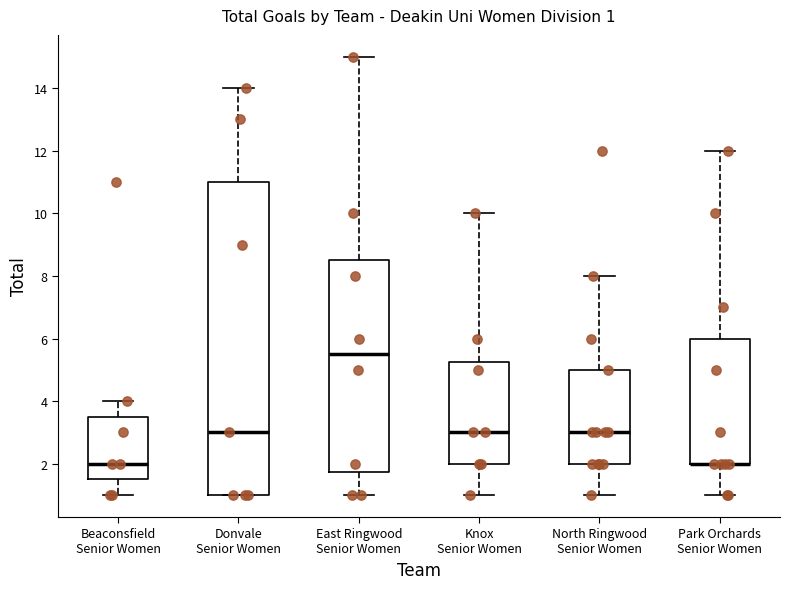

Which box is the tallest, from its lower edge to its upper edge?

Donvale Senior Women